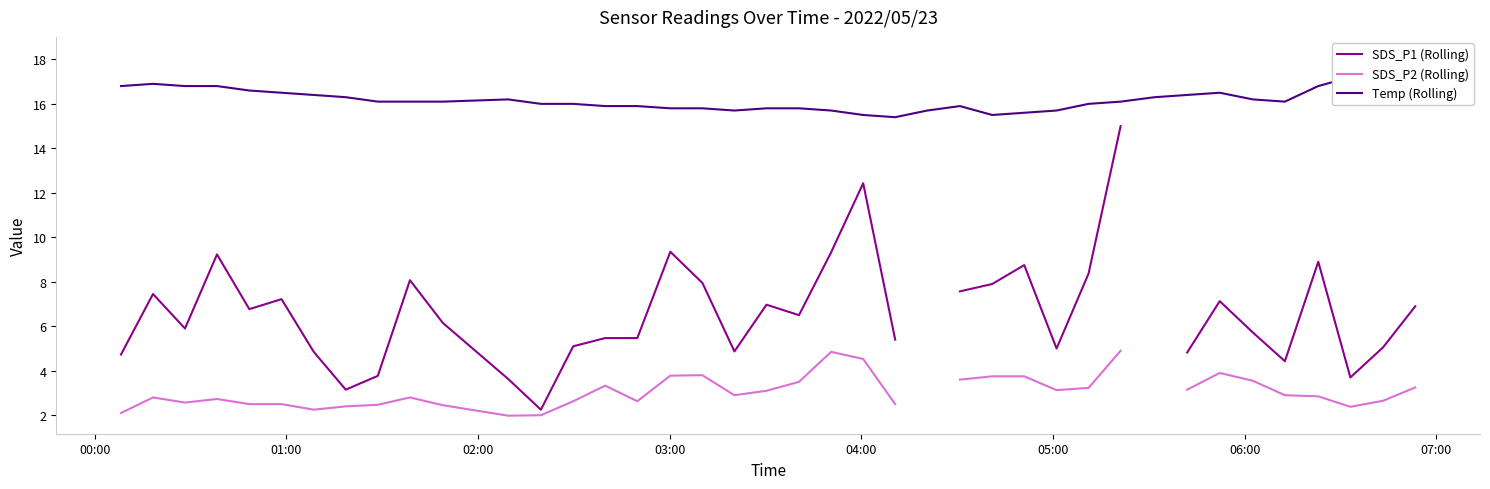

True or false: Temp (Rolling) has a value of 31.1 at 38.

False